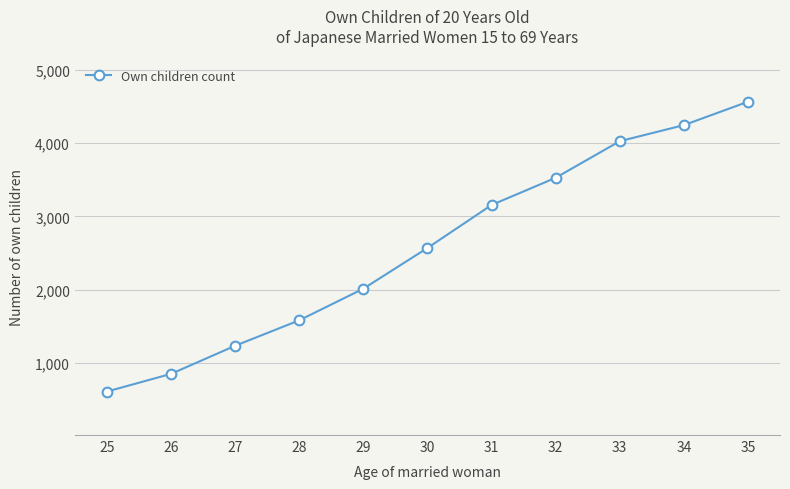

Reading left to right, what are all the values shown in this chart?

25=613	26=854	27=1237	28=1584	29=2015	30=2570	31=3156	32=3527	33=4026	34=4245	35=4564